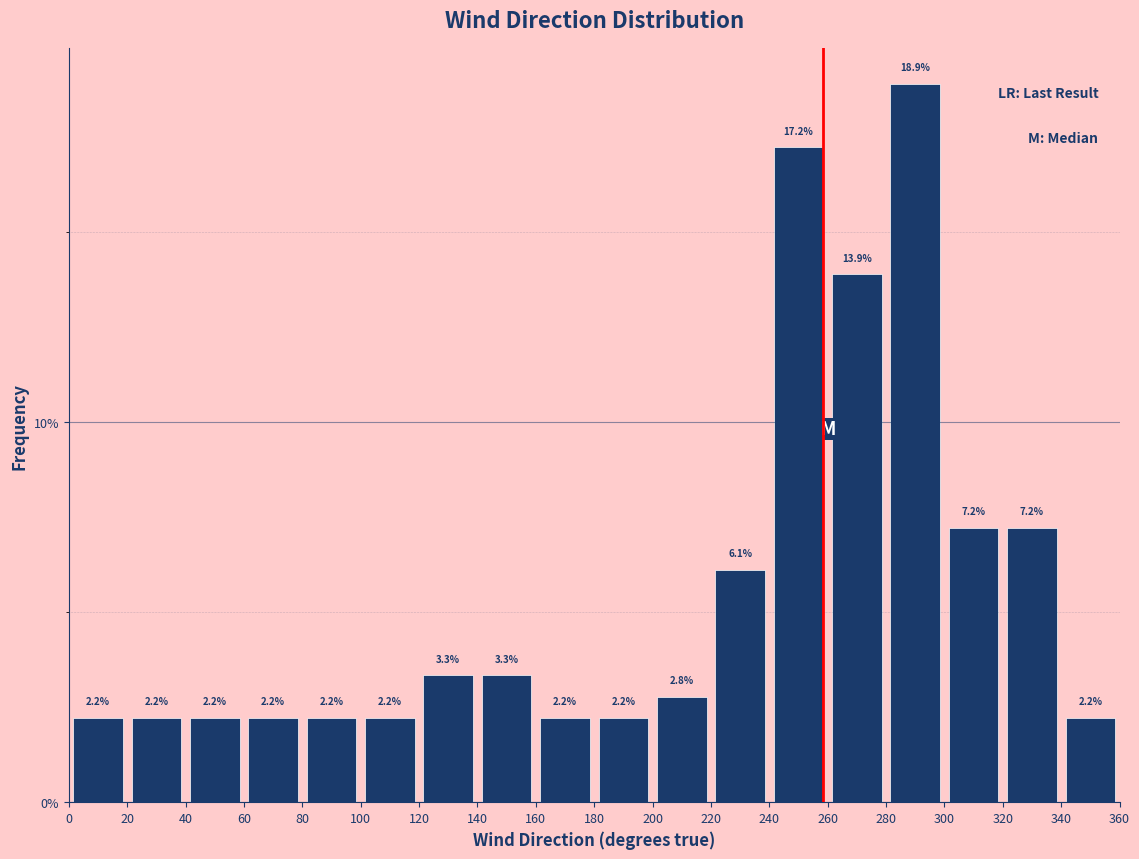

Reading left to right, list every bar in this chart as the range it spans on the x-axis followed by its height.

0 to 20: 2.2
20 to 40: 2.2
40 to 60: 2.2
60 to 80: 2.2
80 to 100: 2.2
100 to 120: 2.2
120 to 140: 3.3
140 to 160: 3.3
160 to 180: 2.2
180 to 200: 2.2
200 to 220: 2.8
220 to 240: 6.1
240 to 260: 17.2
260 to 280: 13.9
280 to 300: 18.9
300 to 320: 7.2
320 to 340: 7.2
340 to 360: 2.2